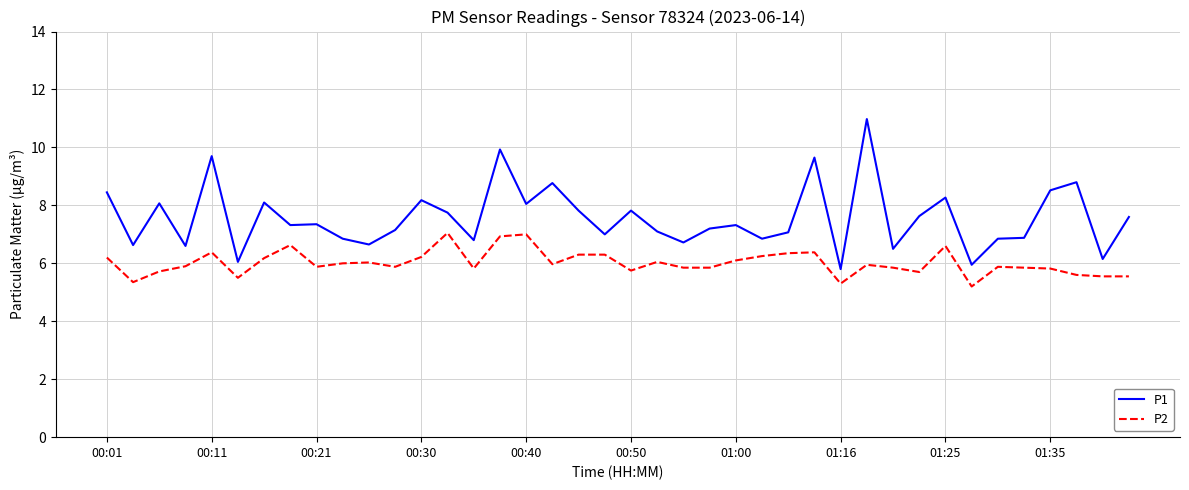

Which series has the widest spread of values?

P1